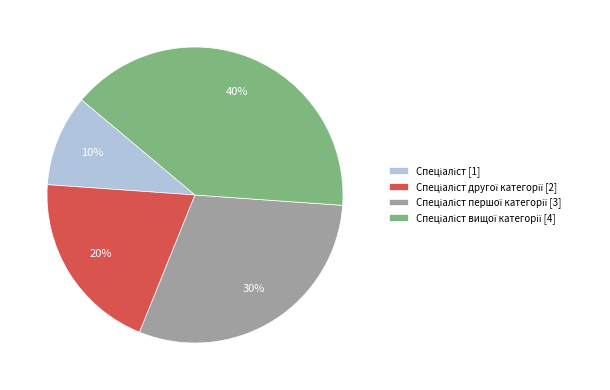

Does any single category account for the majority?

No